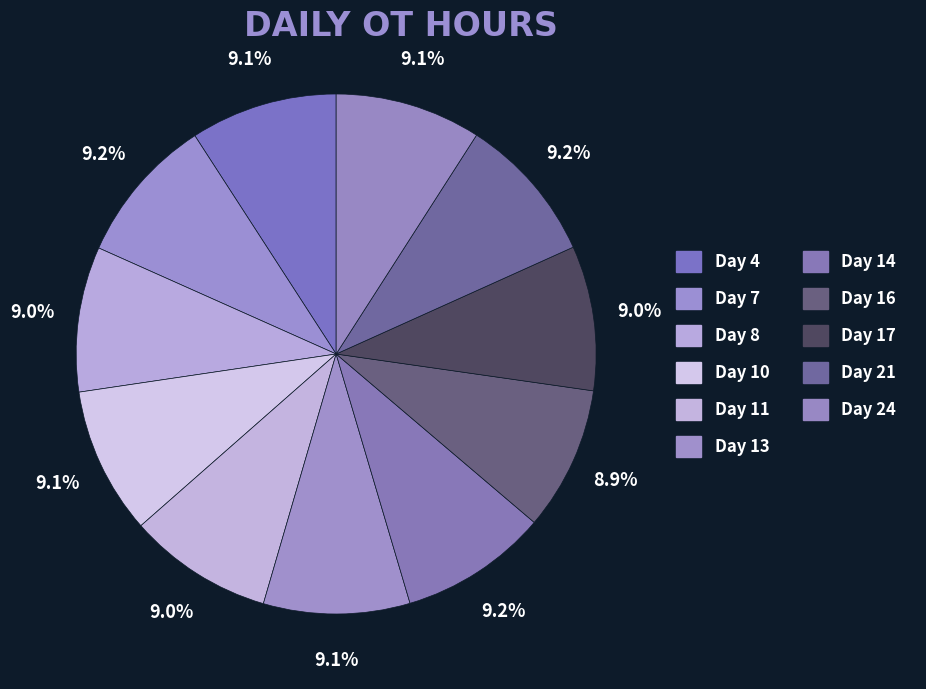

Rank the categories by value from highest to lowest.

Day 14, Day 21, Day 7, Day 4, Day 10, Day 13, Day 24, Day 8, Day 11, Day 17, Day 16